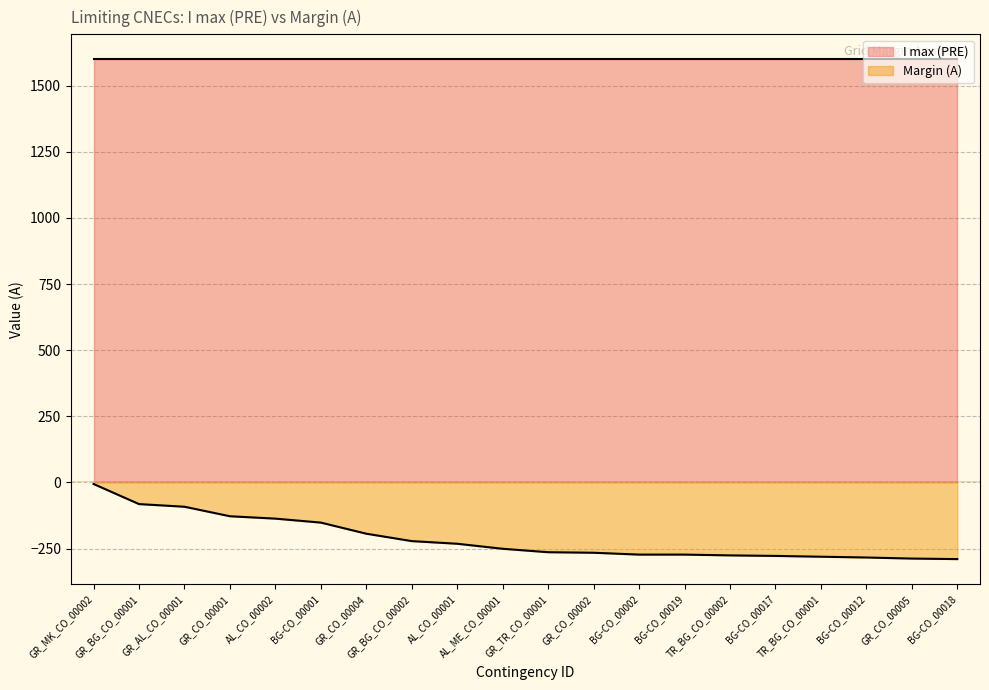

What is the label of the 3rd point from the left?

GR_AL_CO_00001